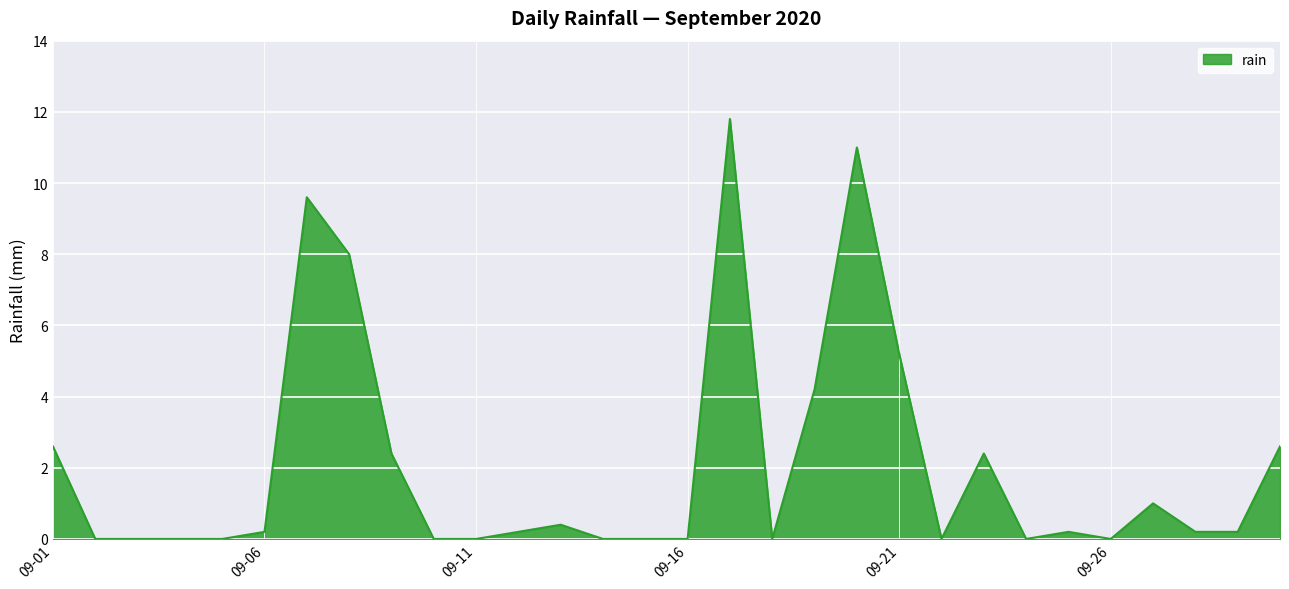

Does the chart display data point markers on the line(s)?

No